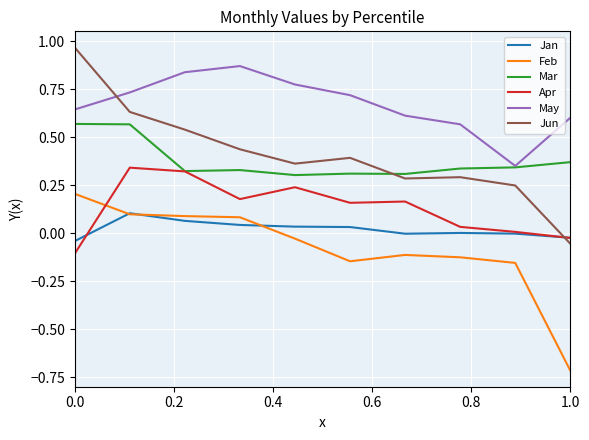

Does the chart have visible grid lines?

Yes